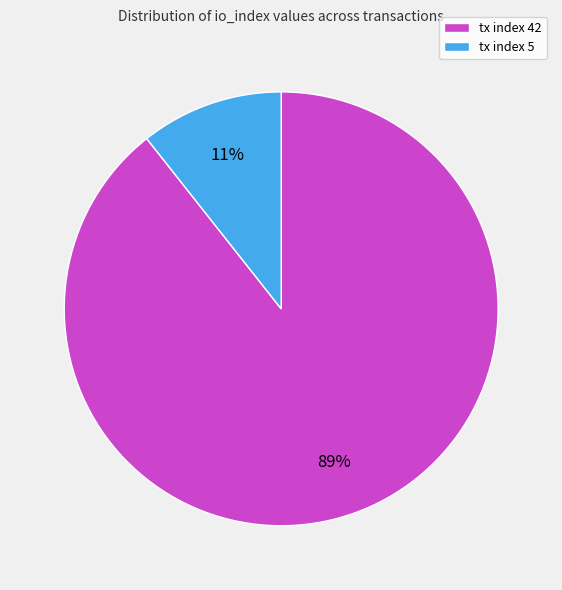

What is the largest slice in the pie chart?

tx index 42